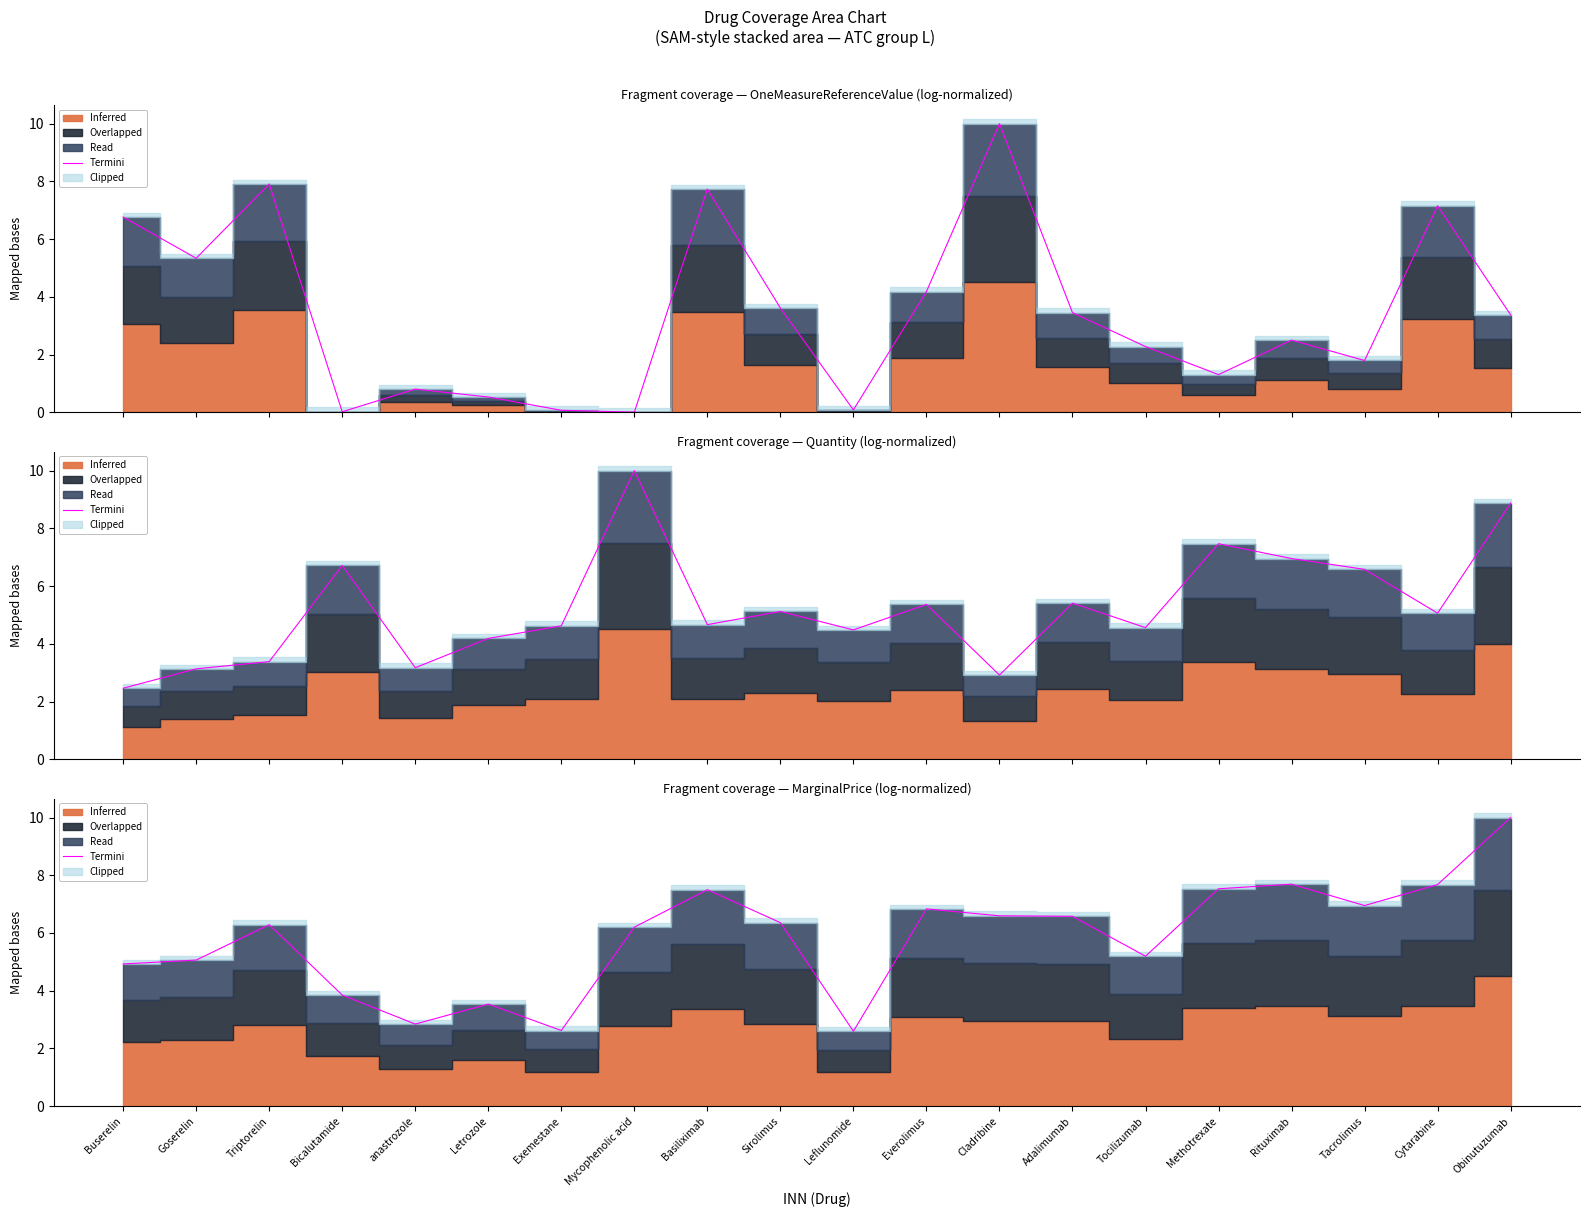

At which category does the data reach its first local valley?

anastrozole